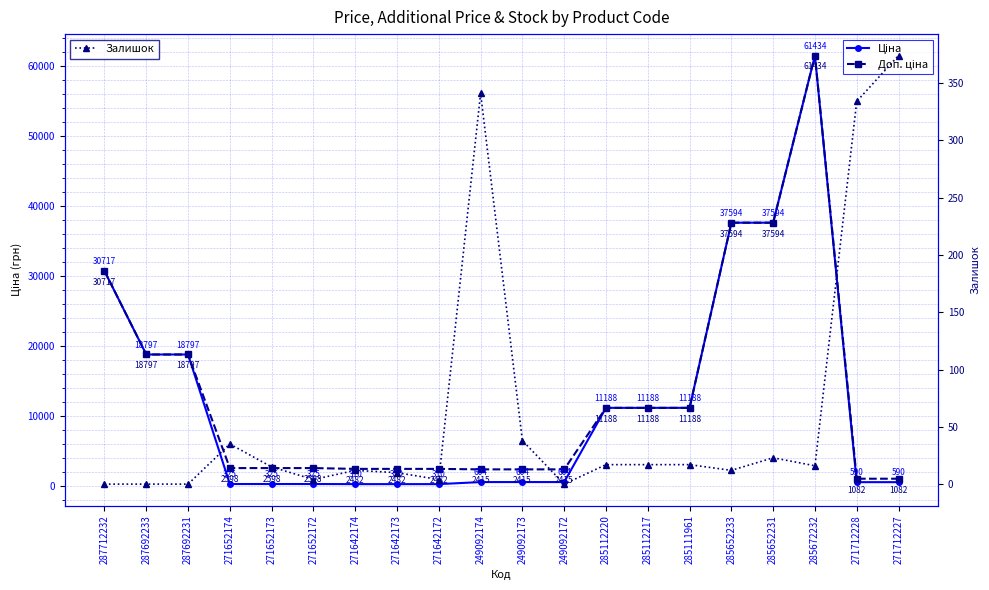

Between 287692233 and 271652173, which series saw the biggest shift?

Ціна